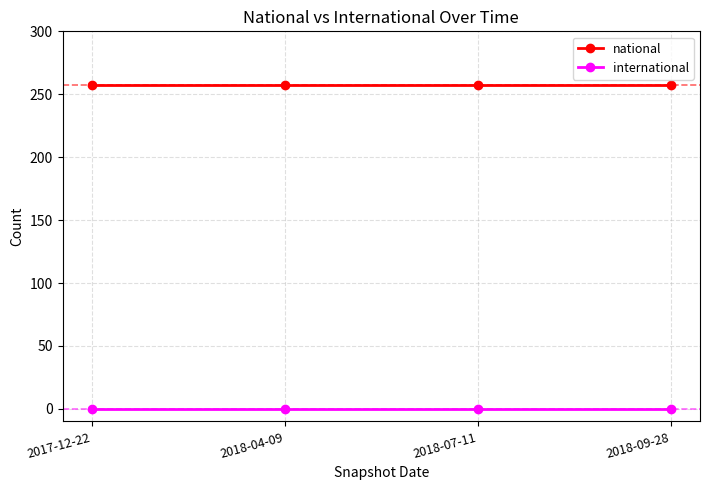

Reading left to right, transcribe all the data shown in this chart.

national: 2017-12-22=257	2018-04-09=257	2018-07-11=257	2018-09-28=257
international: 2017-12-22=0	2018-04-09=0	2018-07-11=0	2018-09-28=0